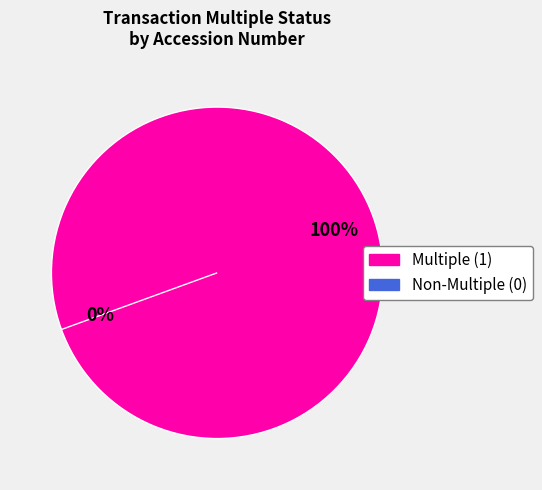

Between 114036124024957 and 114036124028355, which is larger?

114036124028355